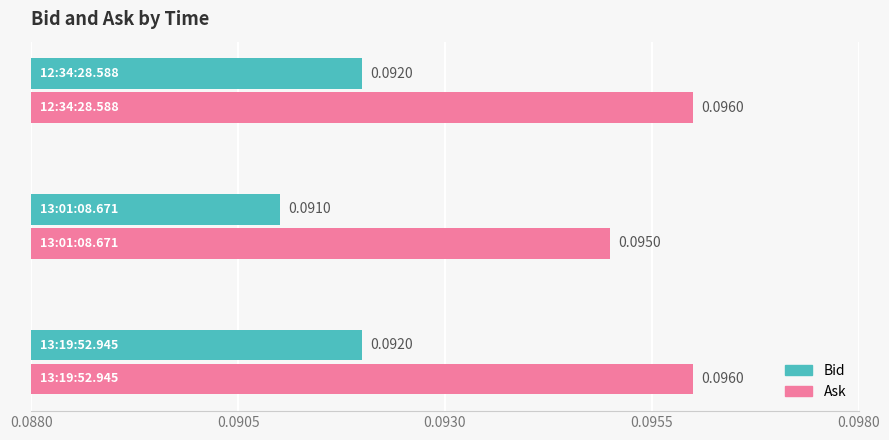

What is the sum of the Bid values at 13:01:08.671 and 13:19:52.945?

0.2